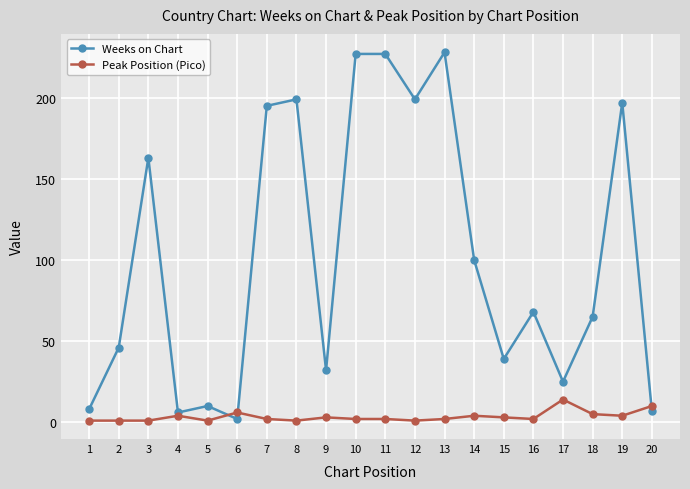

The Peak Position (Pico) series shows 3 at 9. True or false?

True